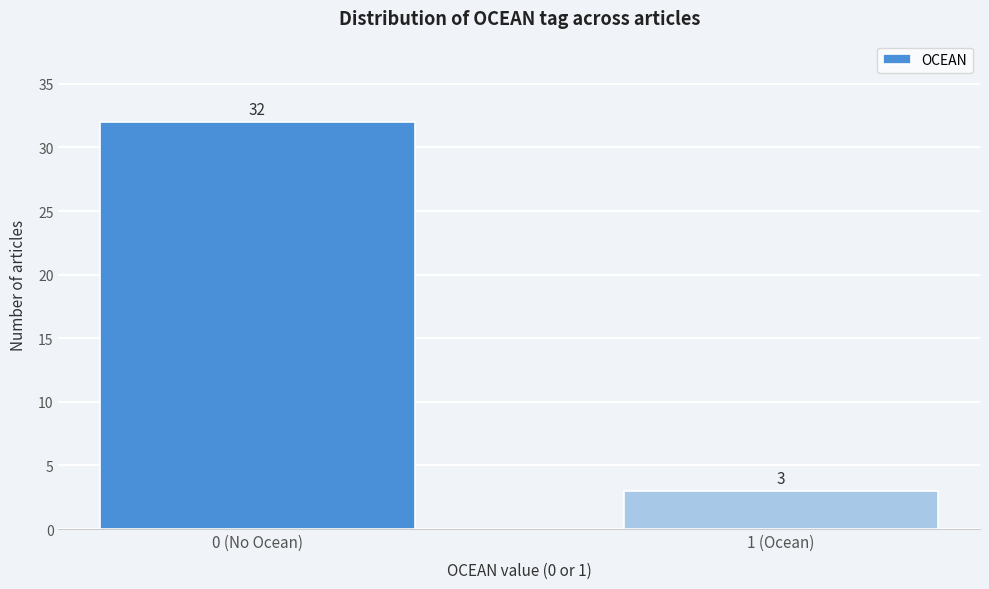

Reading left to right, transcribe all the data shown in this chart.

32	3